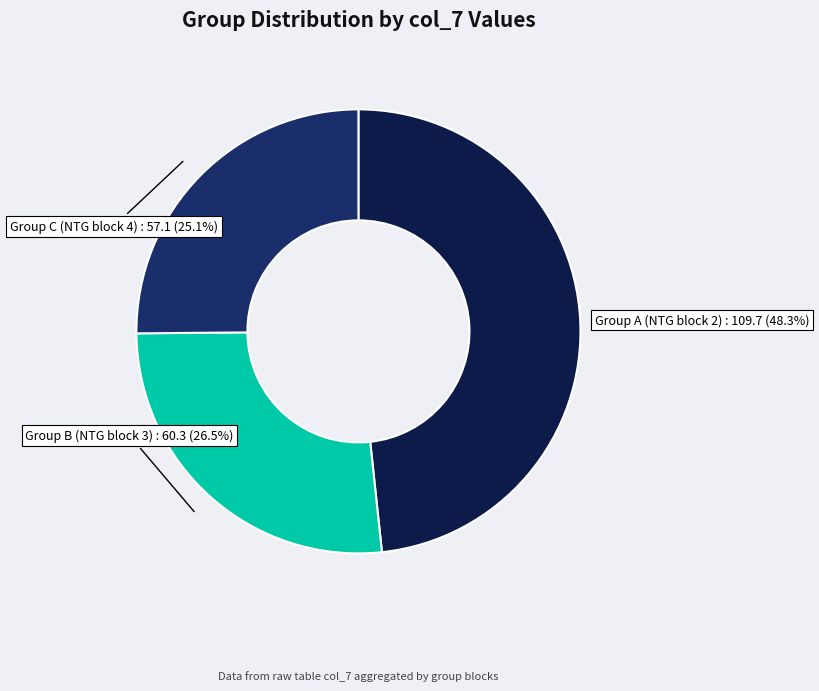

Does any single category account for the majority?

No